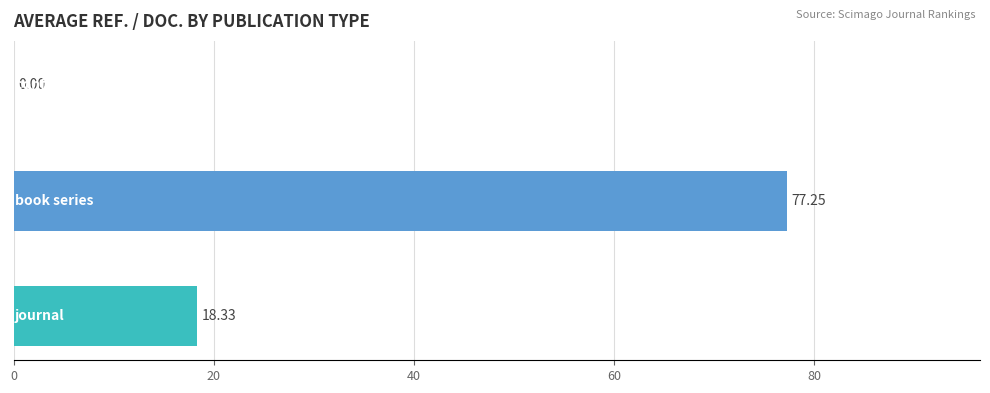

What is the sum of all values?

95.6